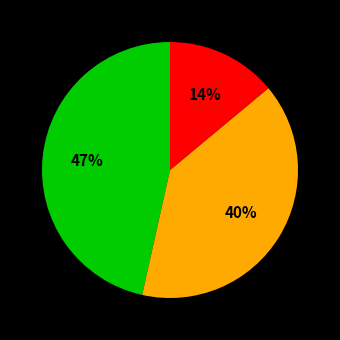

To the nearest percent, what is the average slice percentage?

33%